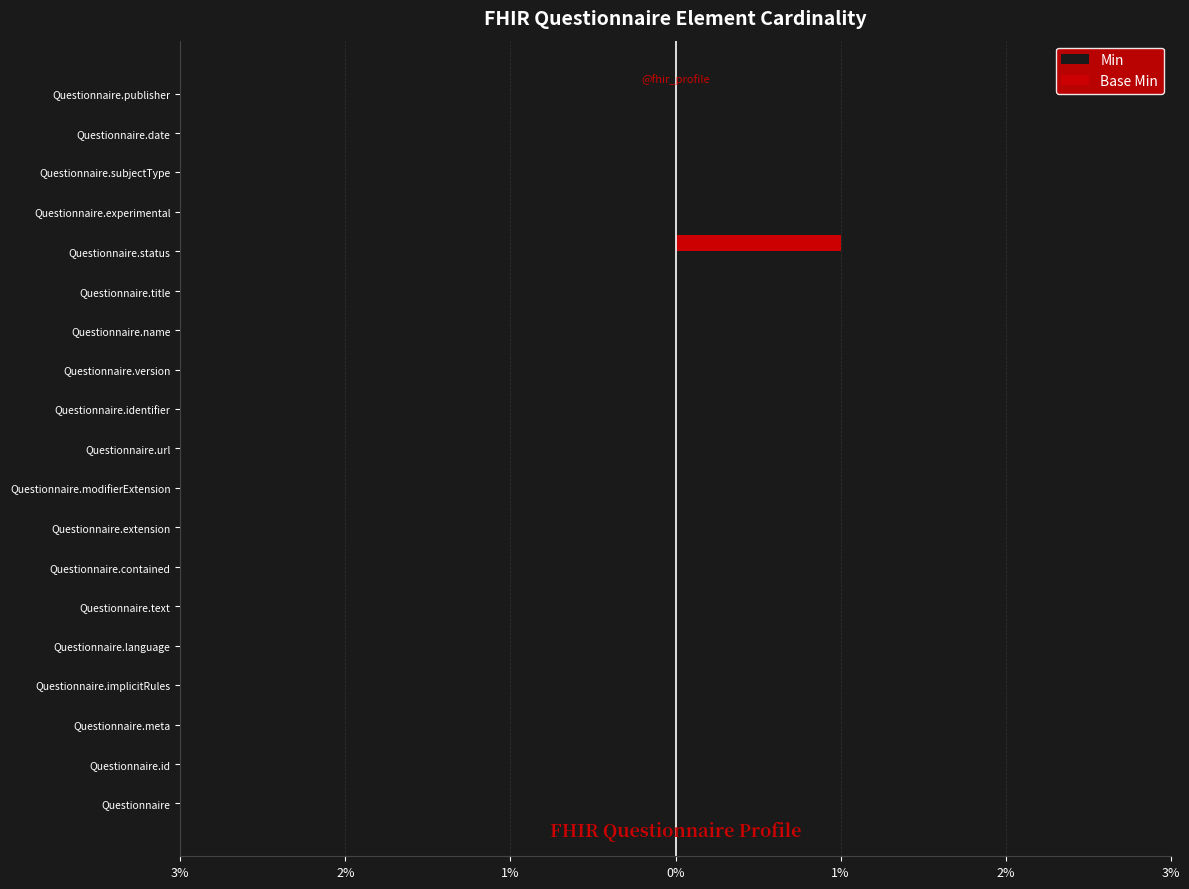

Which series has the widest spread of values?

Min